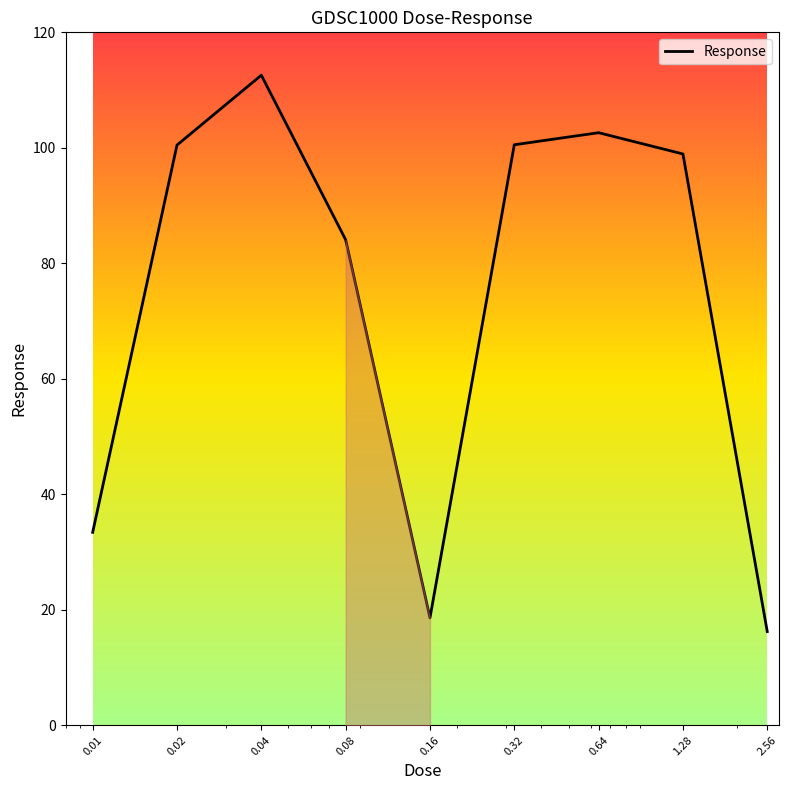

What is the greatest value displayed?

112.6